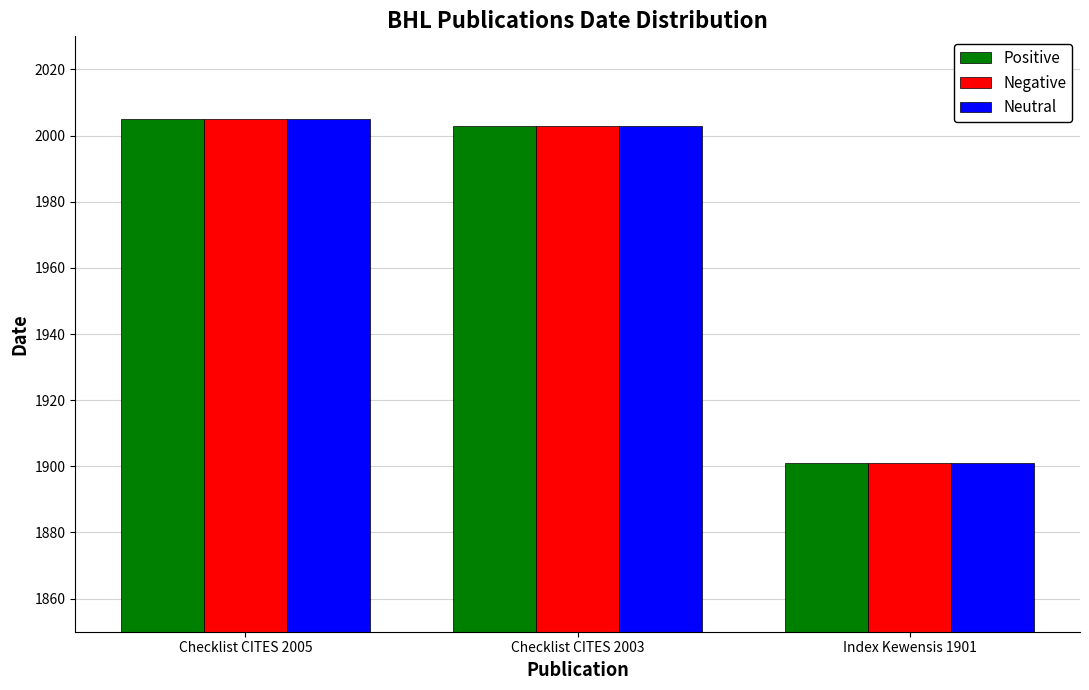

Reading left to right, list all the values displayed in this chart.

Positive: 2005	2003	1901
Negative: 2005	2003	1901
Neutral: 2005	2003	1901